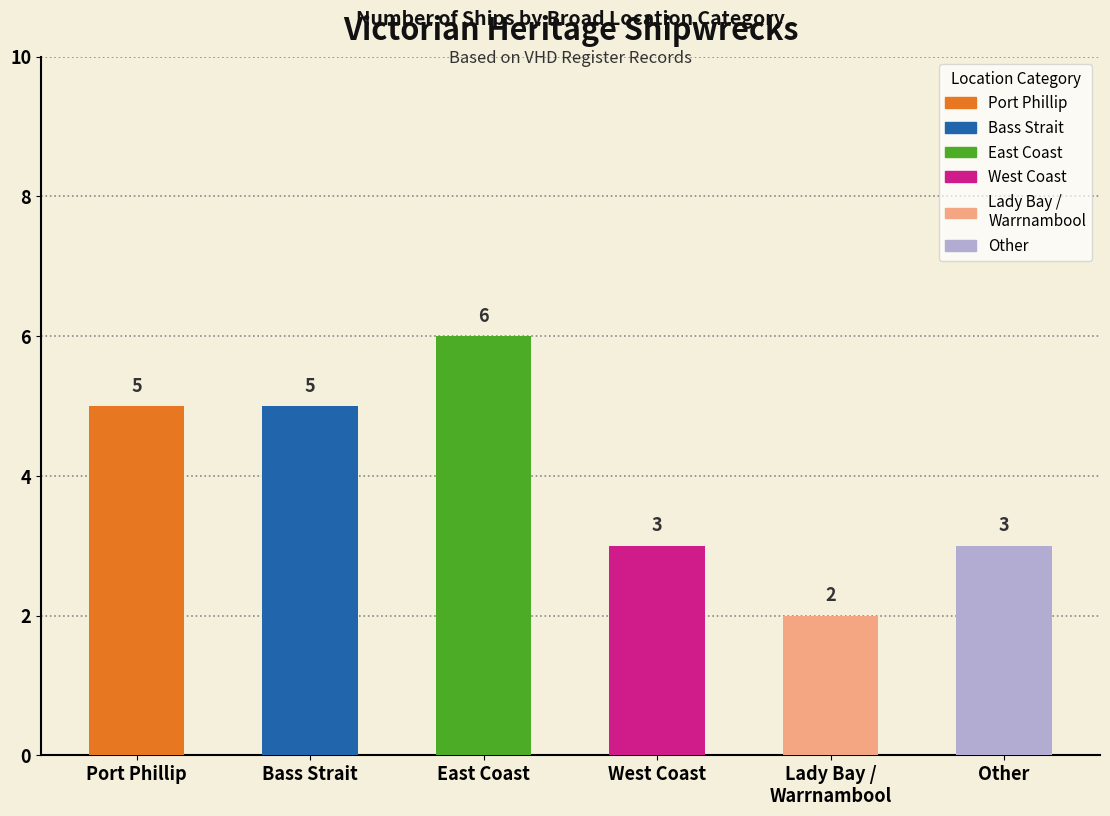

What is the difference between the maximum and minimum values?

4